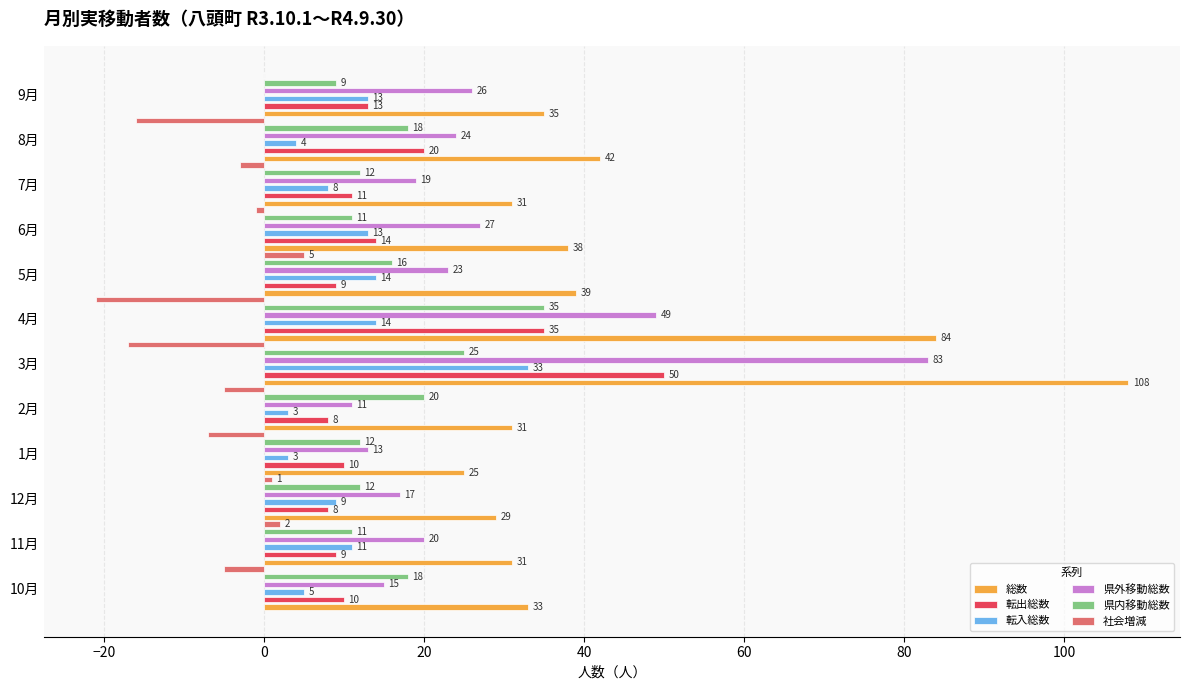

Which series has the widest spread of values?

総数